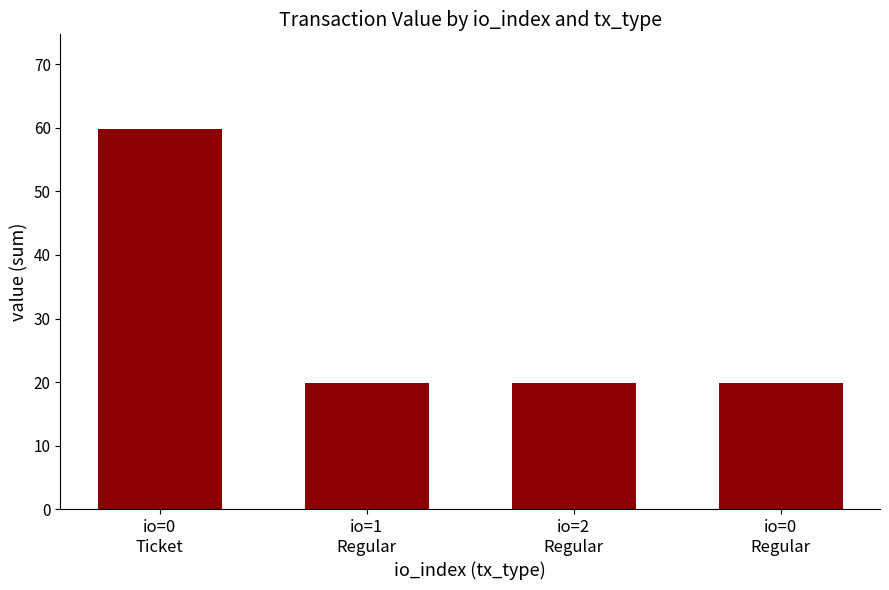

Approximately how many times larger is the value at io=2
Regular compared to io=0
Ticket?

0.3